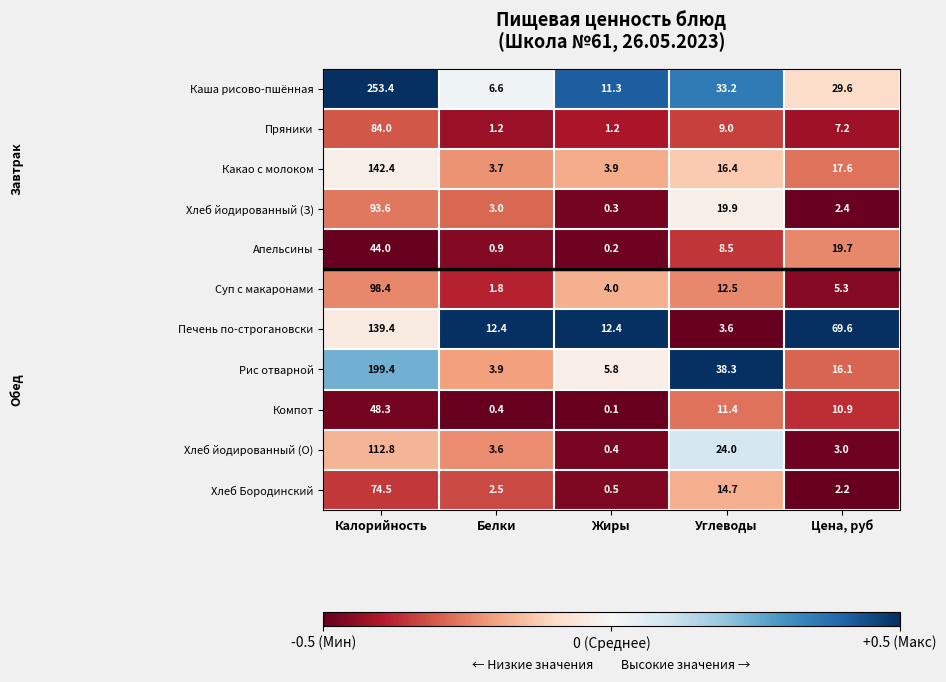

At which label is Печень по-строгановски closest to 71?

Цена, руб